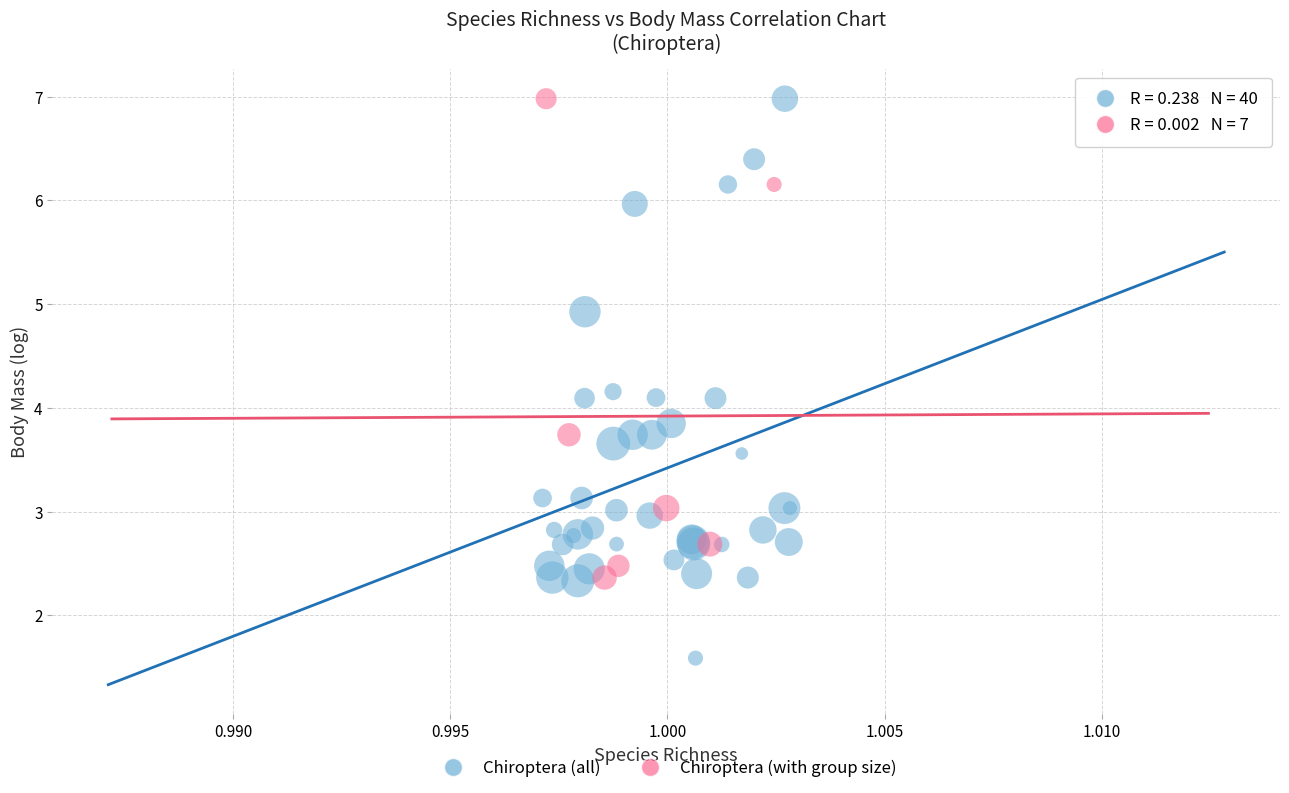

Which series has the largest Y range (max minus min)?

Chiroptera (all)